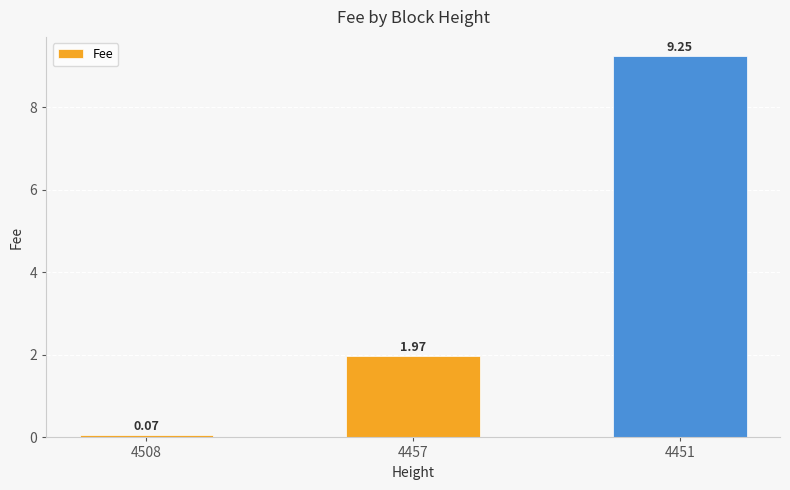

Which label corresponds to the largest value in the chart?

4451